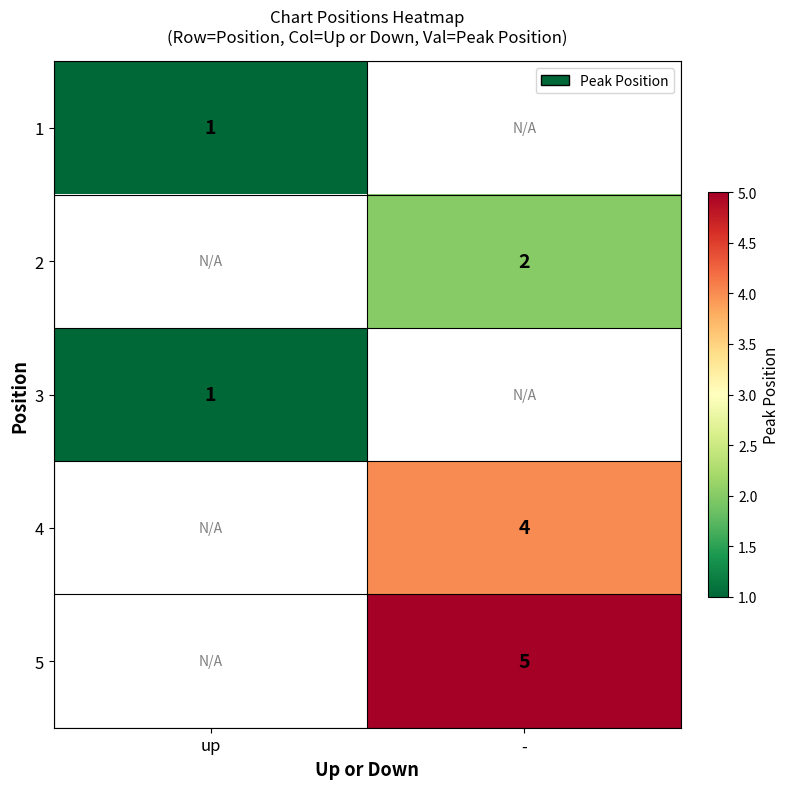

Which category has the highest value across all series?

-